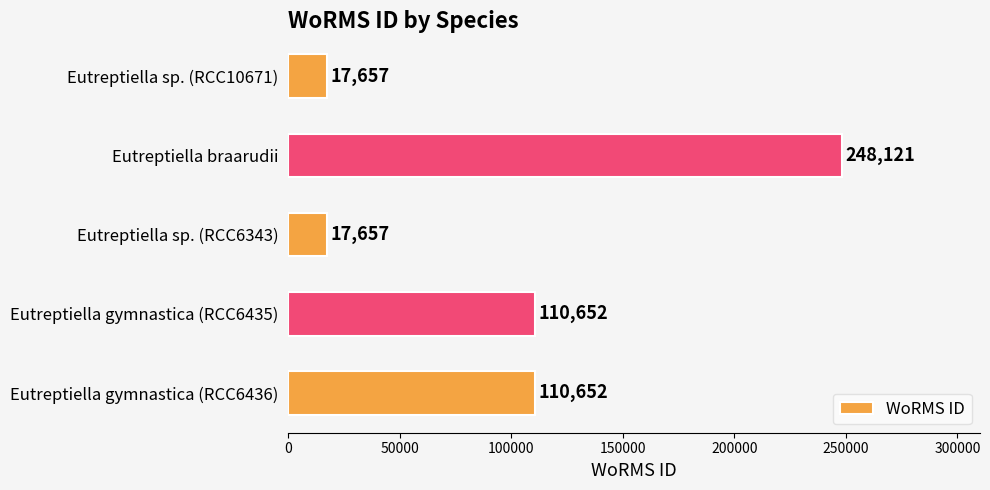

Read the value at Eutreptiella sp. (RCC6343).

17657